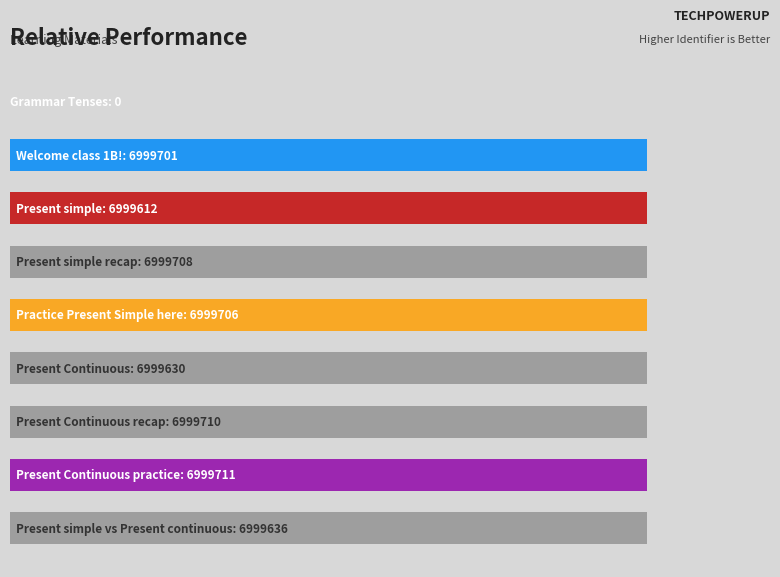

Are the bars horizontal?

Yes